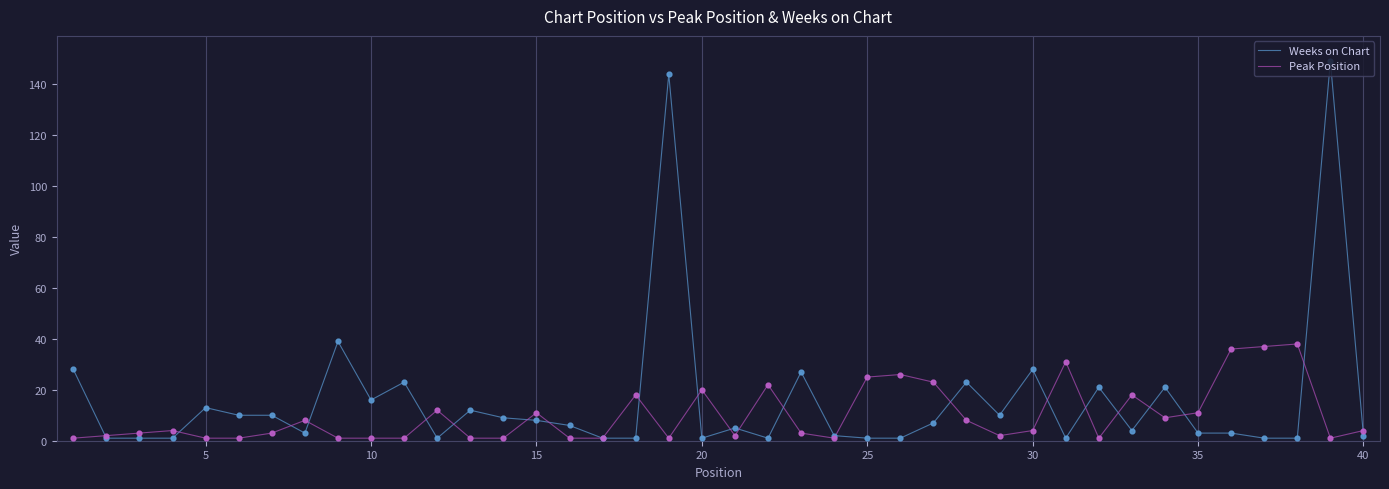

Which series has the largest range (max minus min)?

Weeks on Chart